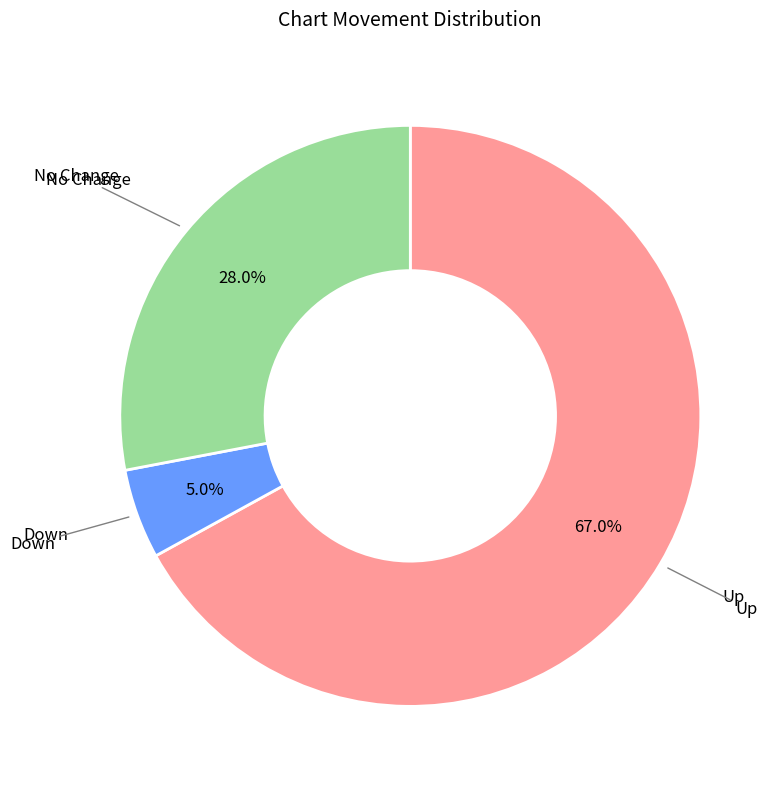

Does any single category account for the majority?

Yes